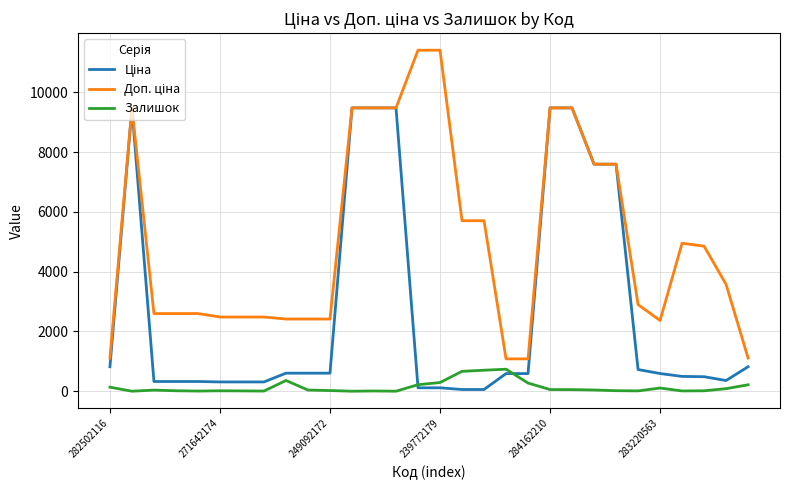

What is the maximum value shown in the chart?

11410.0